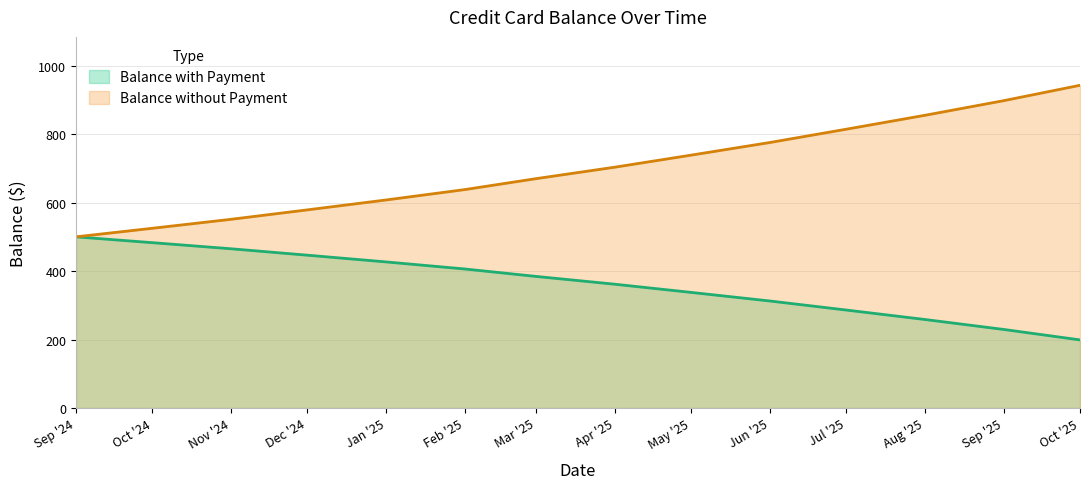

What is the total value across all series at Jun '25?

1088.2